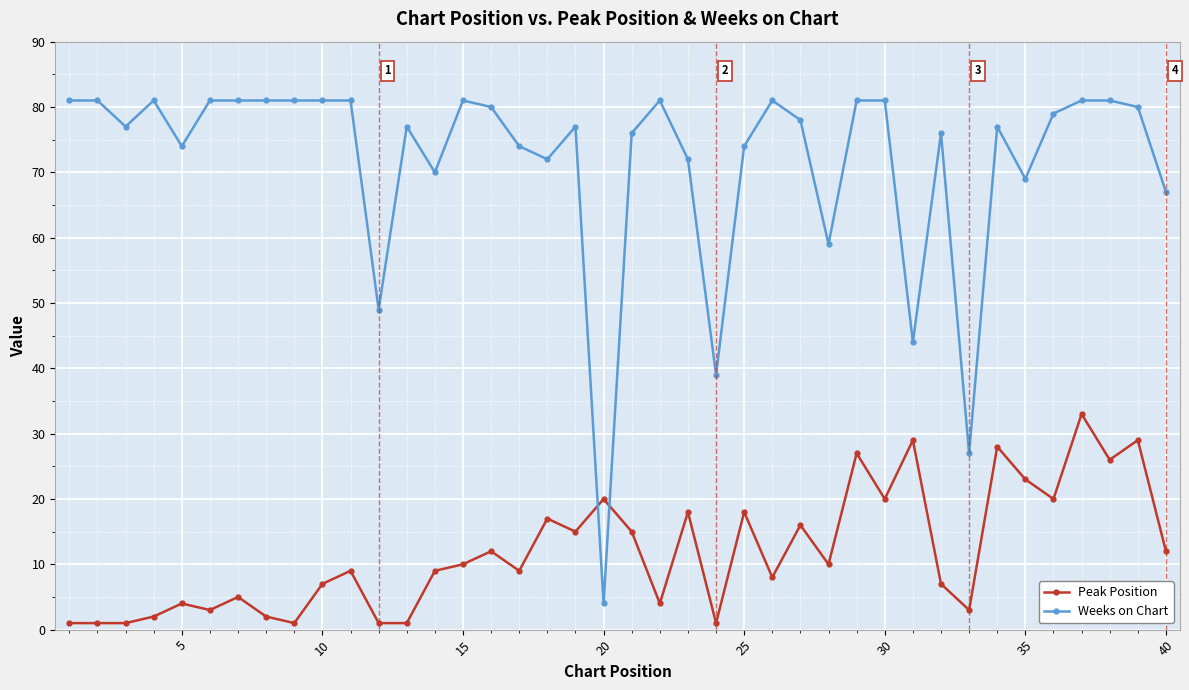

Which series has the widest spread of values?

Weeks on Chart